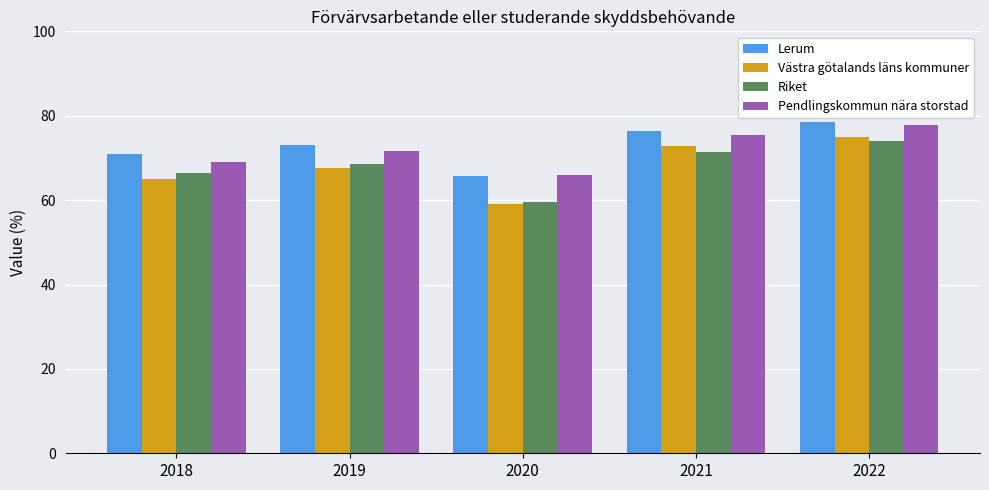

What is the value of the Västra götalands läns kommuner bar at the 3rd from the left?

59.0